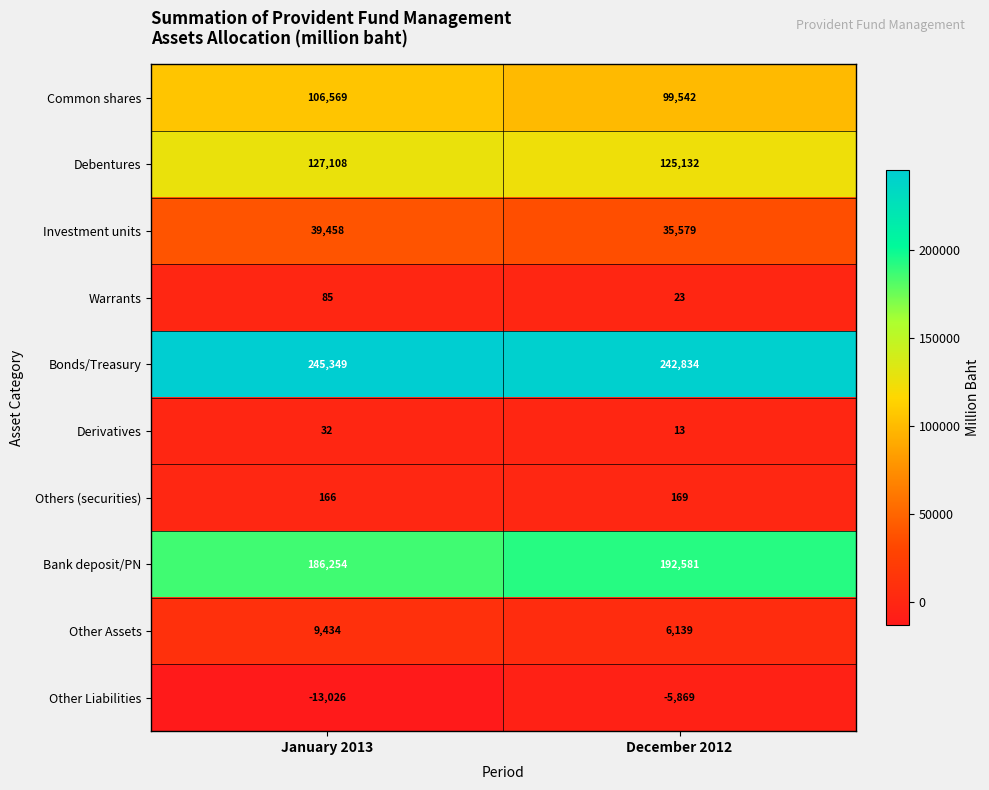

Reading right to left, list all the values displayed in this chart.

Common shares: 99542	106569
Debentures: 125132	127108
Investment units: 35579	39458
Warrants: 23	85
Bonds/Treasury: 242834	245349
Derivatives: 13	32
Others (securities): 169	166
Bank deposit/PN: 192581	186254
Other Assets: 6139	9434
Other Liabilities: -5869	-13026